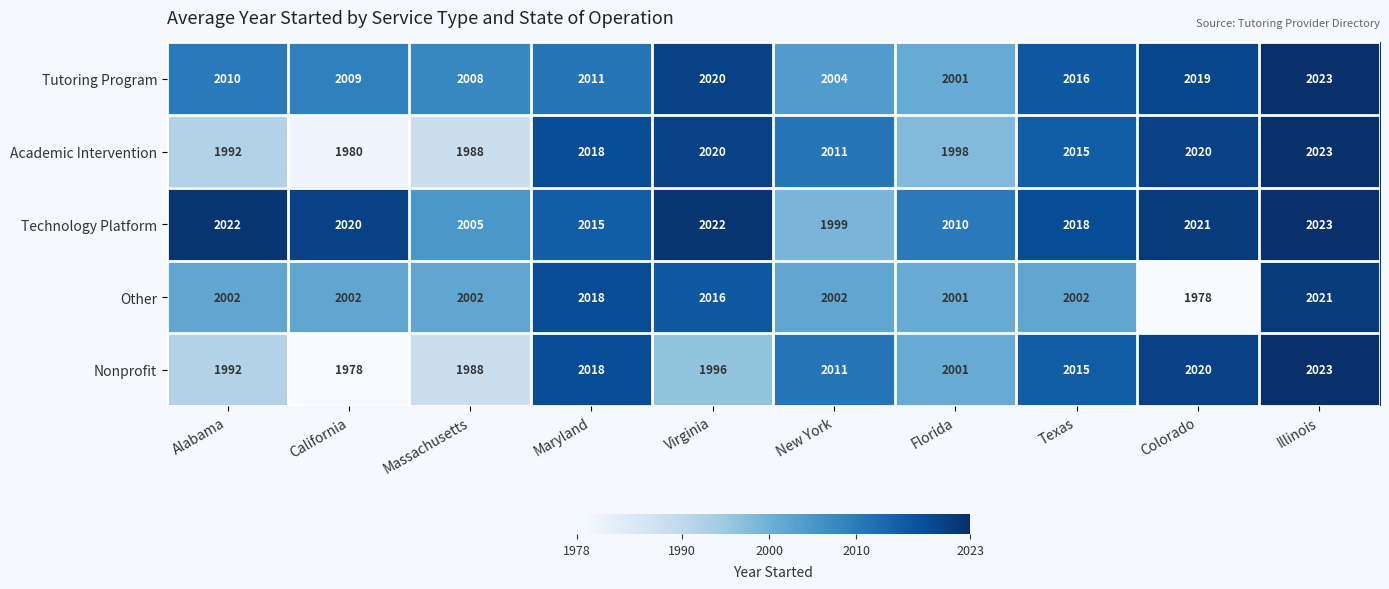

What is the difference between the highest and lowest values at Illinois?

2